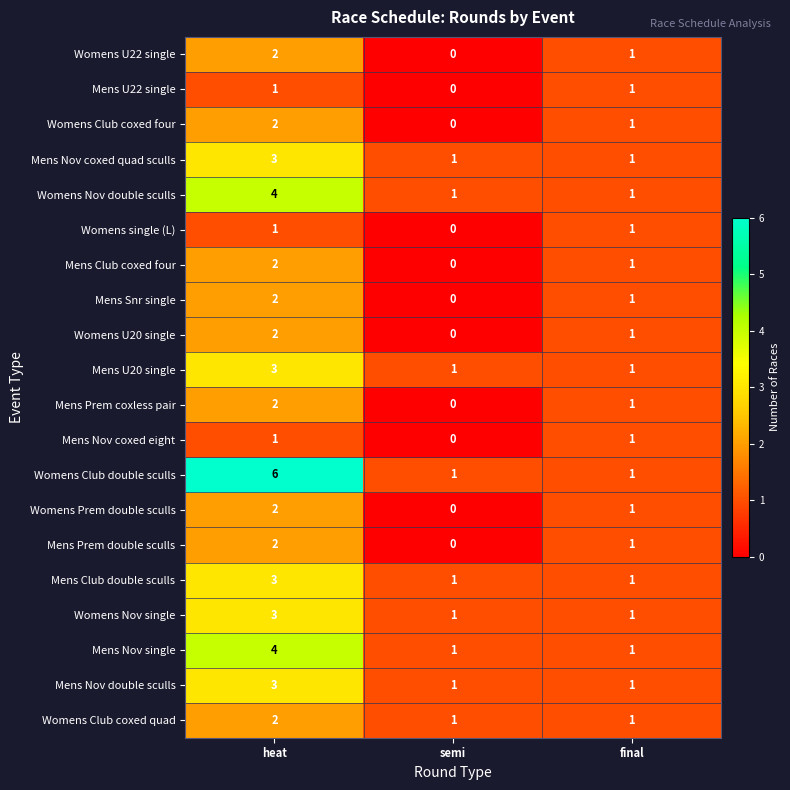

The value of Womens Prem double sculls at semi is 1. True or false?

False